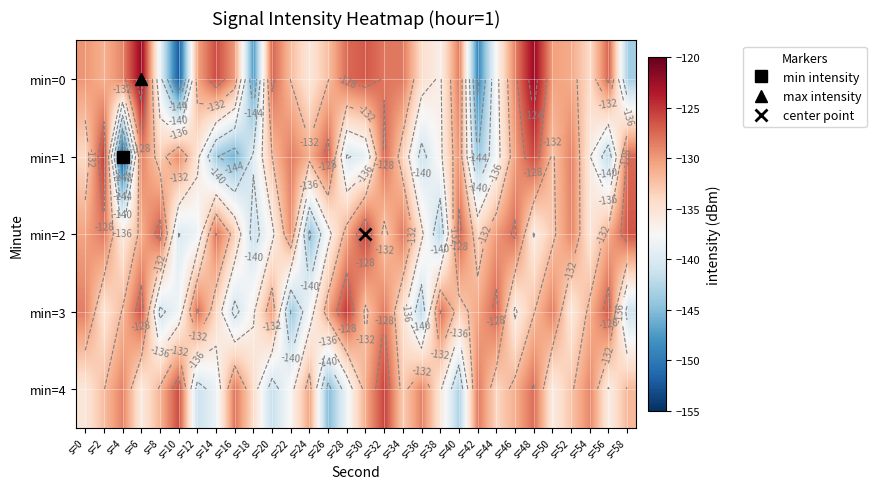

The value of min=2 at s=8 is -51.0. True or false?

False